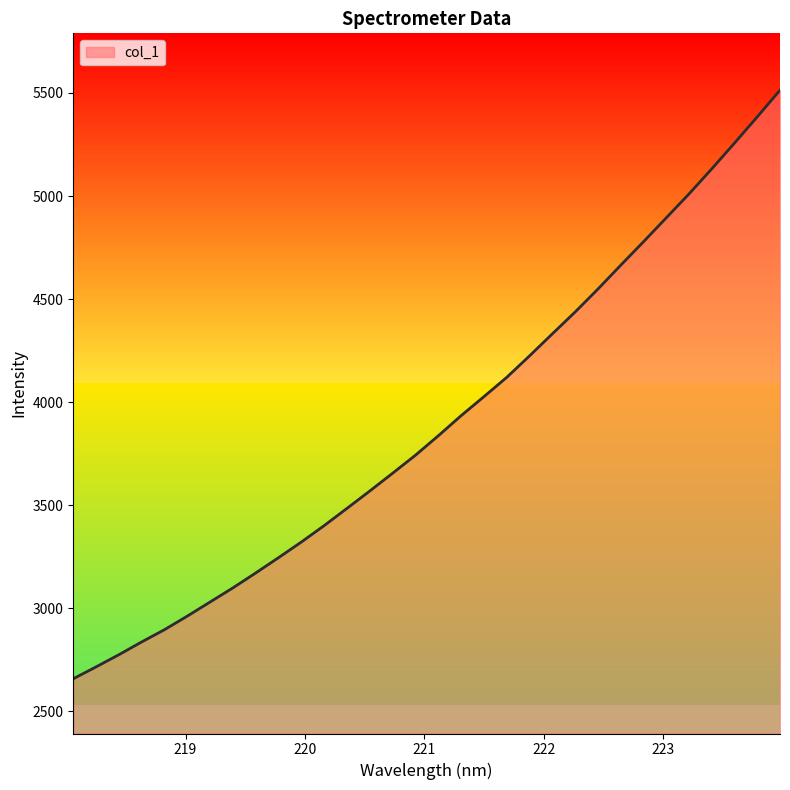

Which category has the highest value across all series?

223.9802